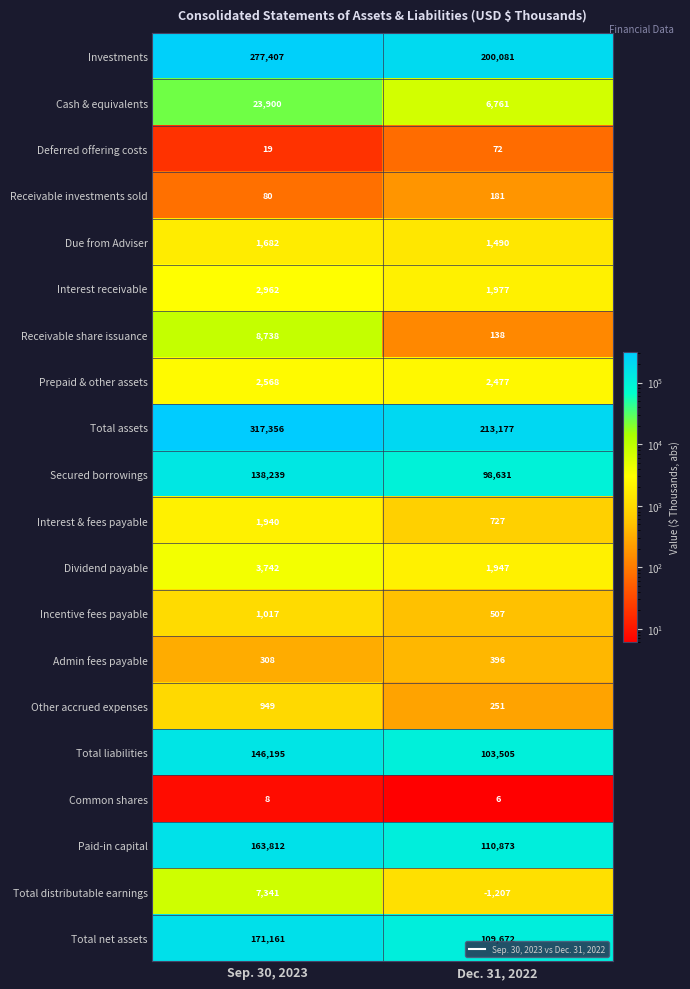

Which category has the highest value across all series?

Sep. 30, 2023